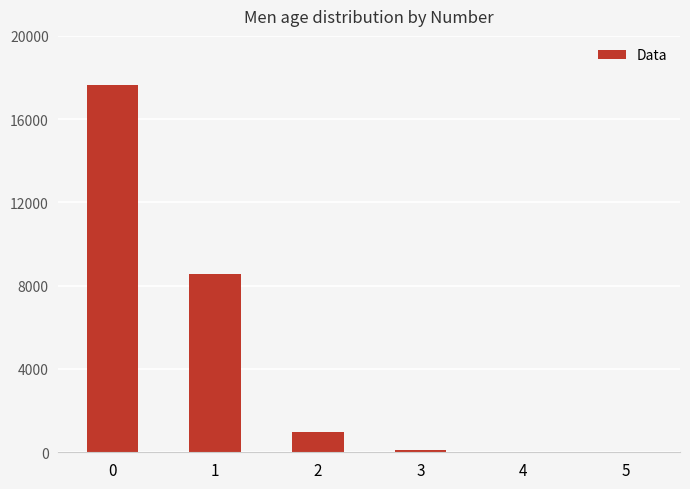

What is the change in value from 4 to 5?

-13